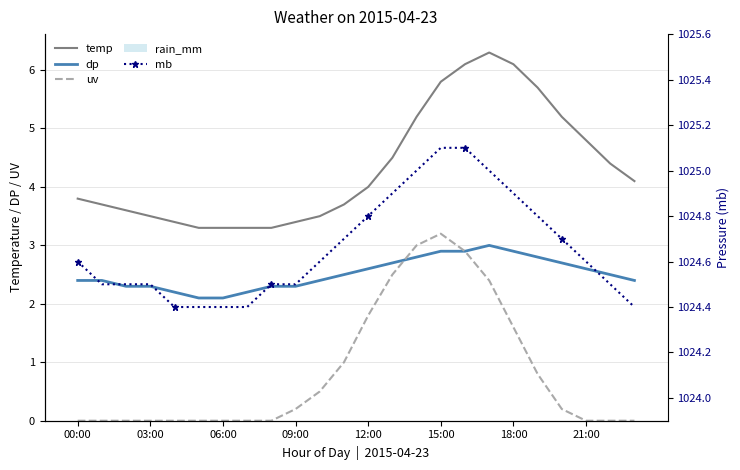

What is the value of the dp bar at the 19th from the left?

2.9